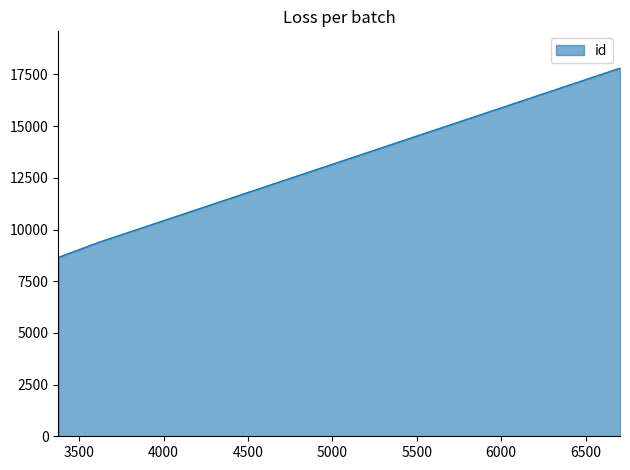

What is the minimum value shown in the chart?

8654